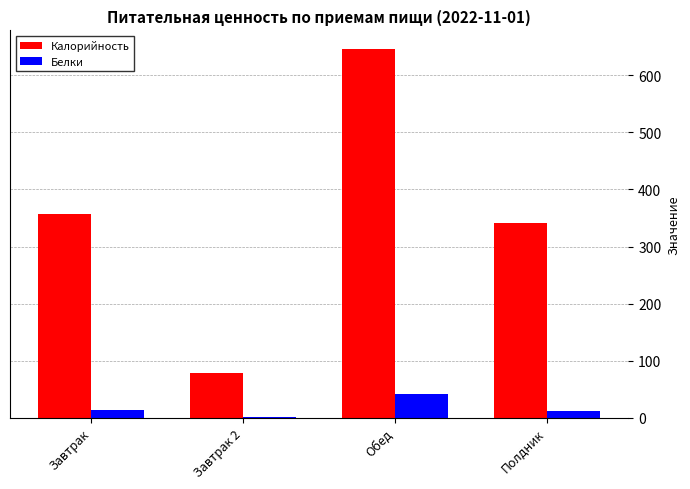

Is the value of Белки at Завтрак 2 greater than the value of Калорийность at Полдник?

No